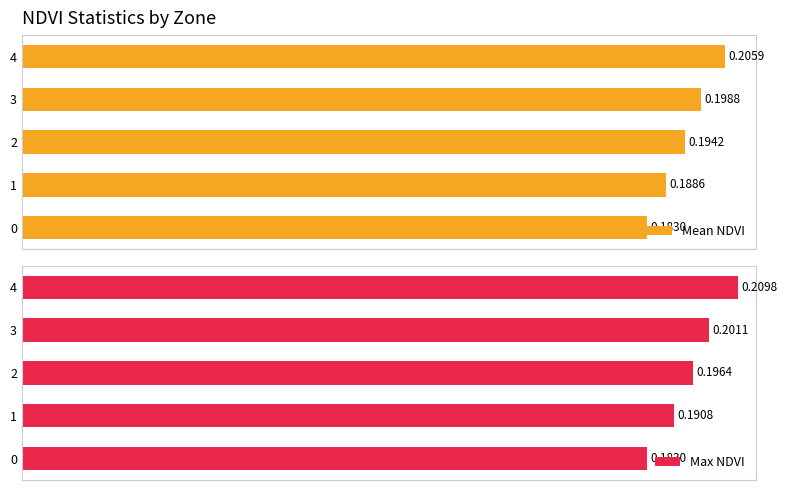

What are all the series names shown in the legend?

Mean NDVI, Max NDVI